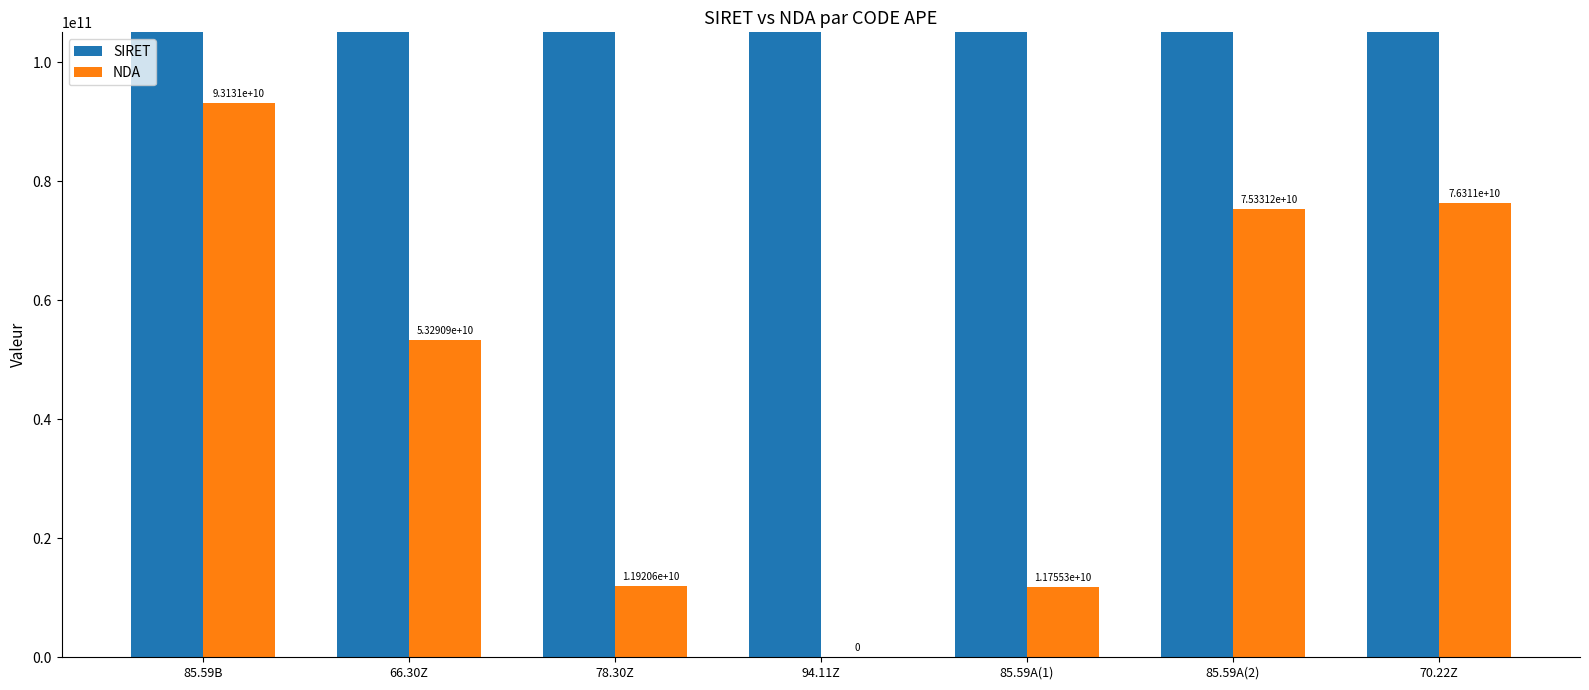

At which category is the sum across all series the highest?

70.22Z